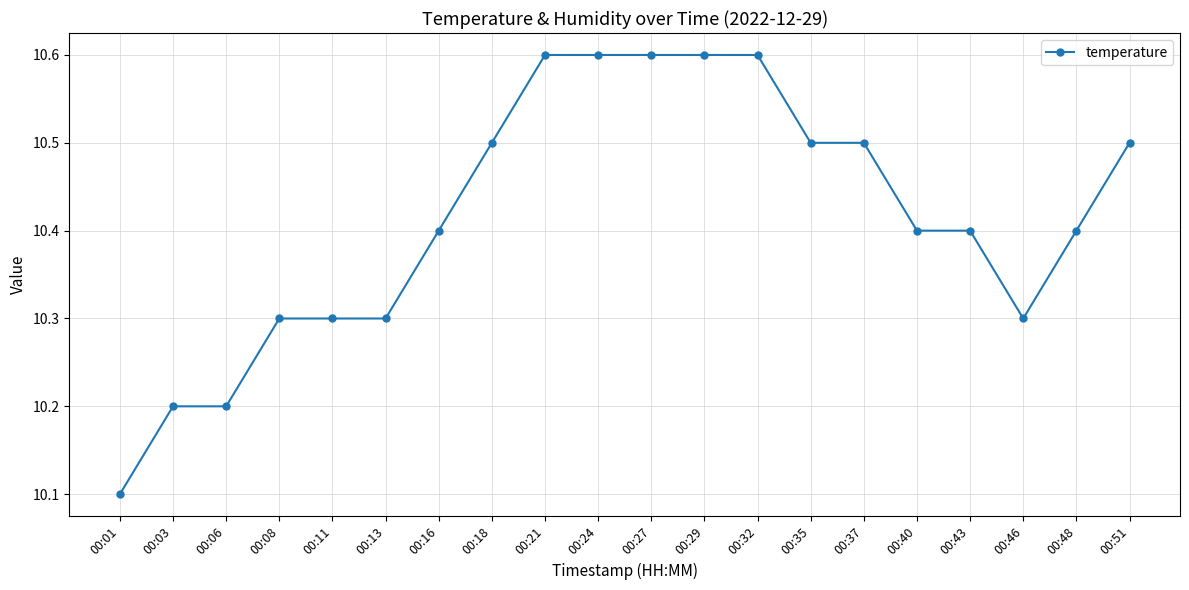

The value at 00:32 is 10.6. True or false?

True